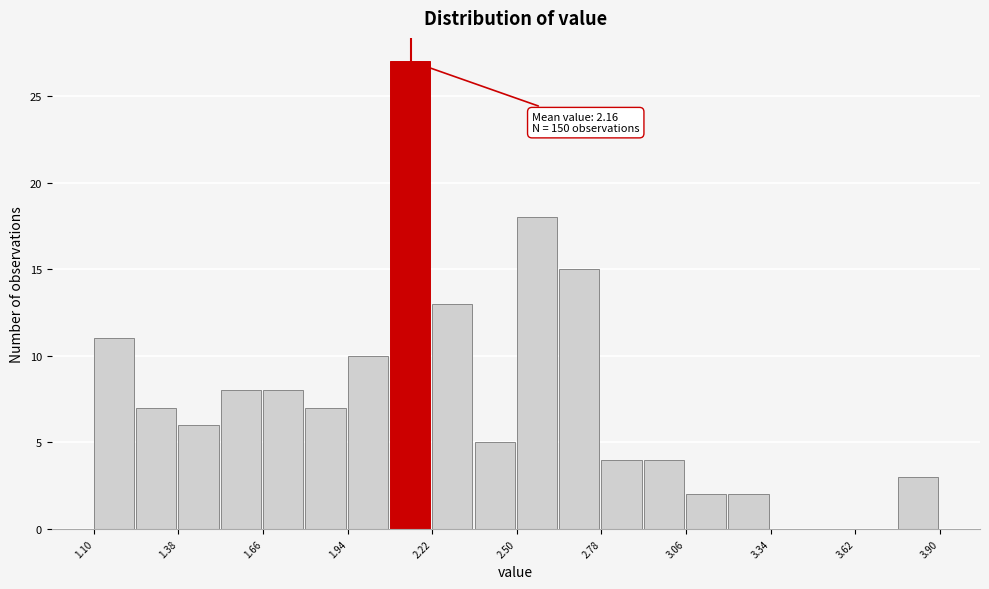

Read against the x-axis, roughly where is the centre of the tallest bar?

2.15